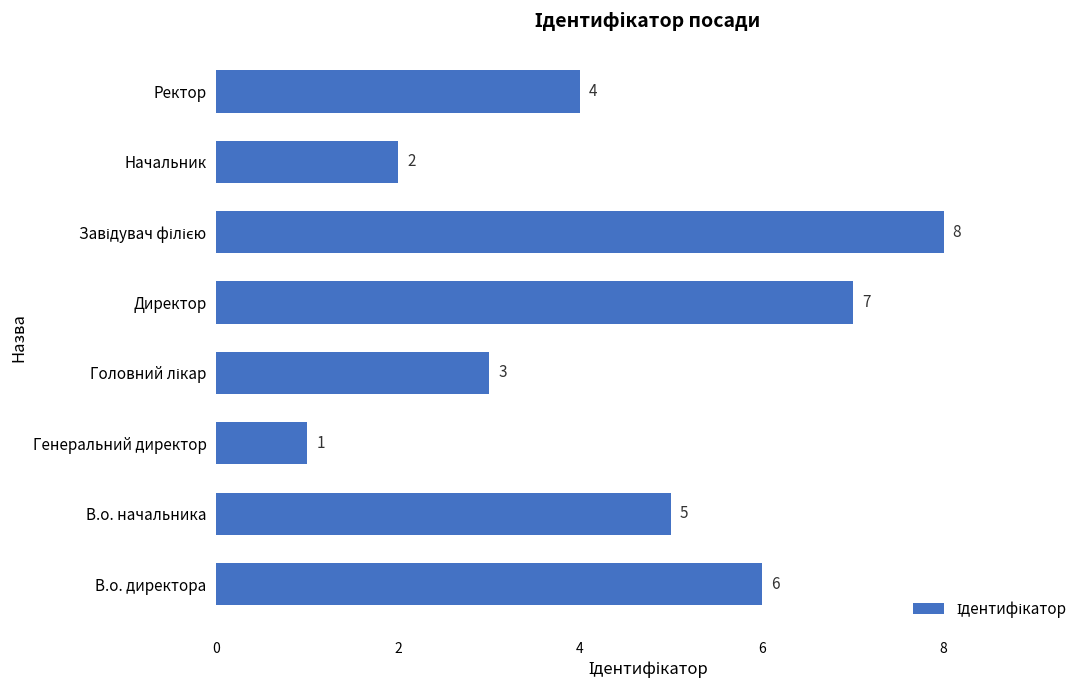

What is the sum of all values?

36